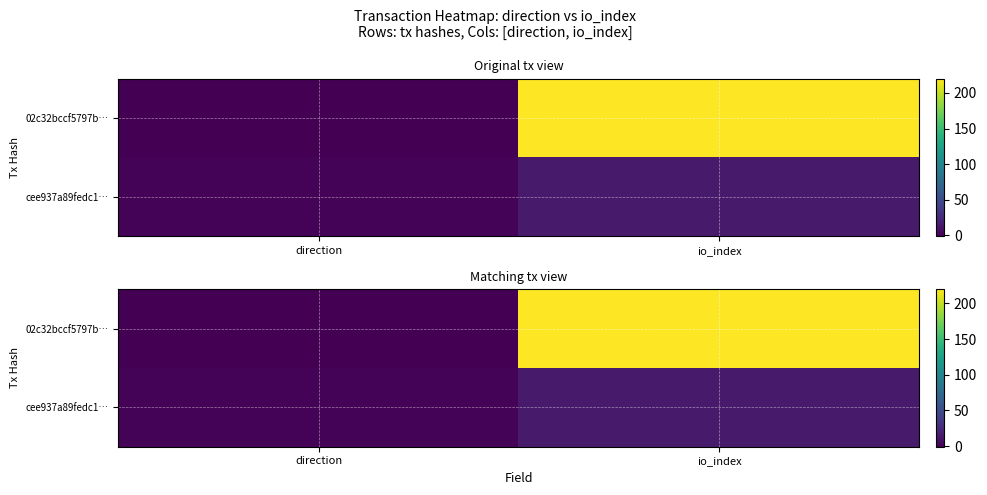

At which label is 02c32bccf5797b… closest to 109?

direction